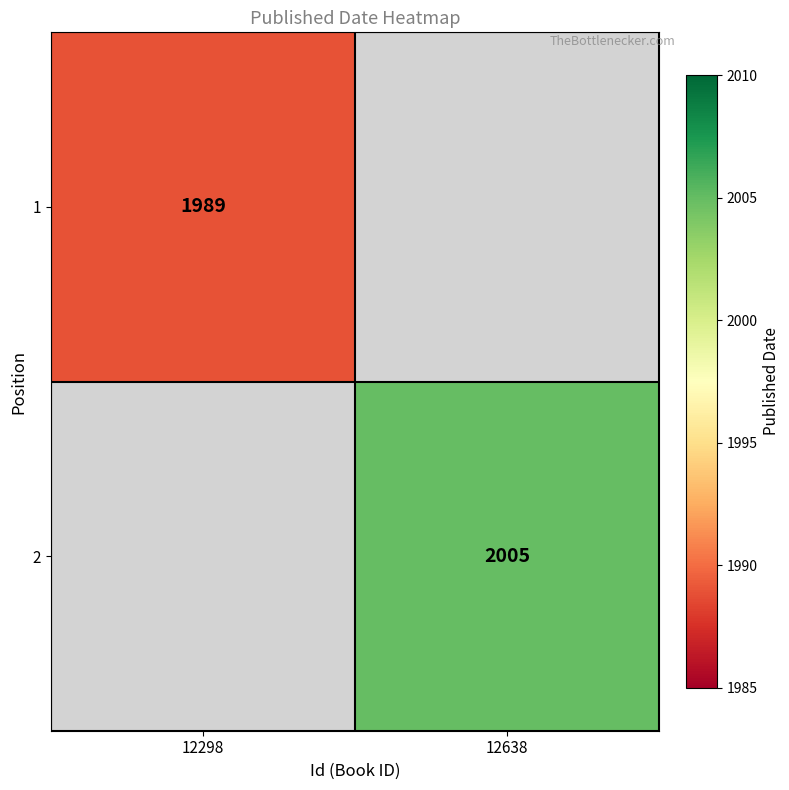

Between 12298 and 12638, which is larger?

12638